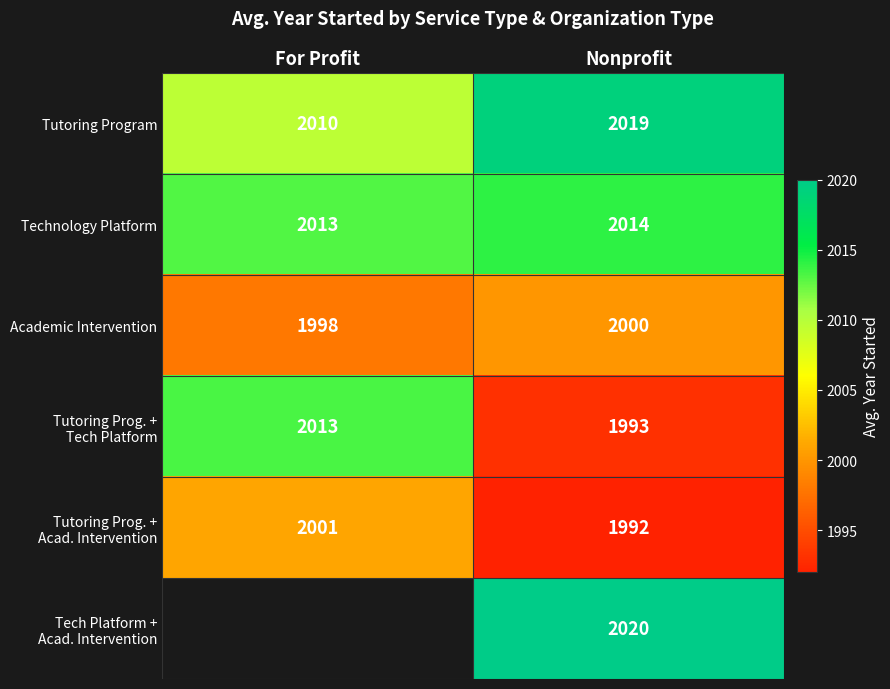

At which label is Technology Platform closest to 2013?

For Profit